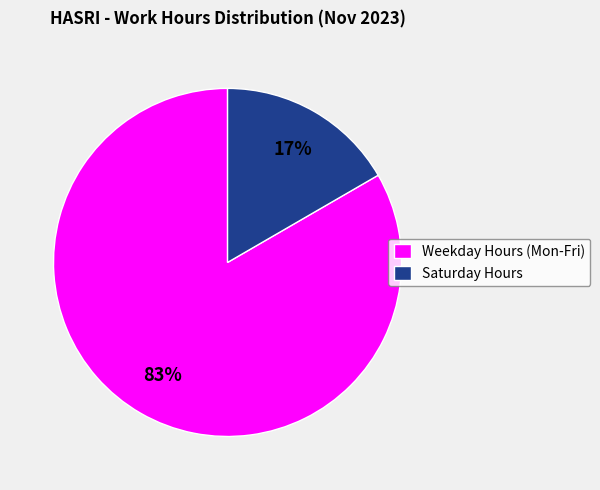

Which category has the smallest portion of the pie?

Saturday Hours